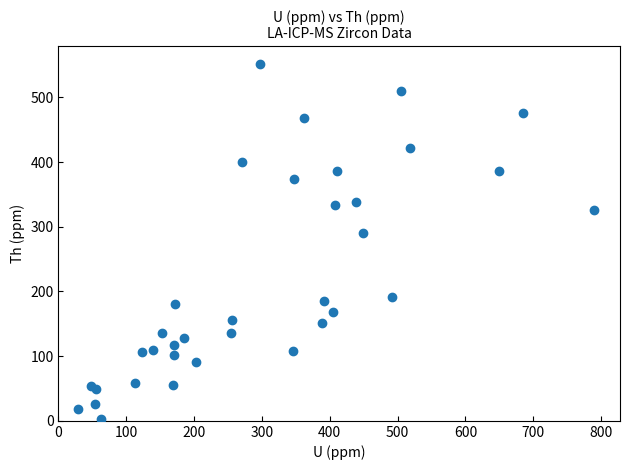

What Y value in the scatter plot is closest to 276?

290.1